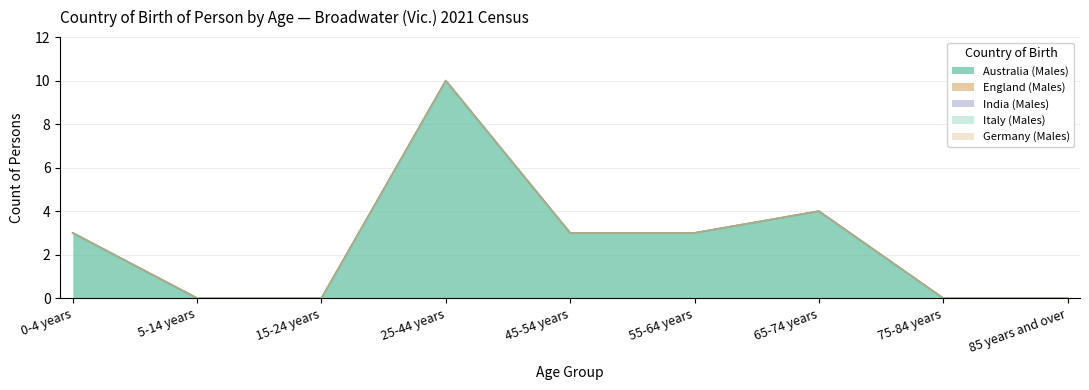

At which category is the sum across all series the highest?

25-44 years